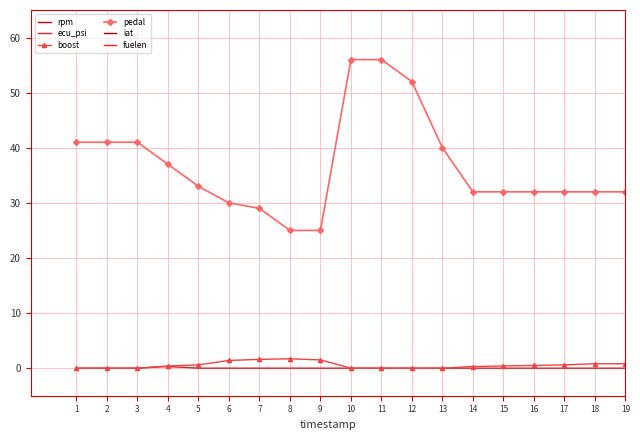

Does the chart have visible grid lines?

Yes